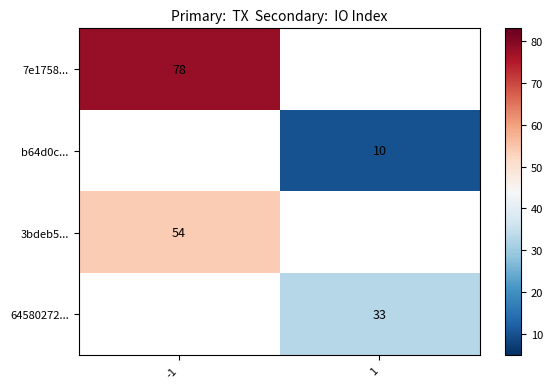

Is the value of 3bdeb5... at -1 greater than the value of b64d0c... at 1?

Yes